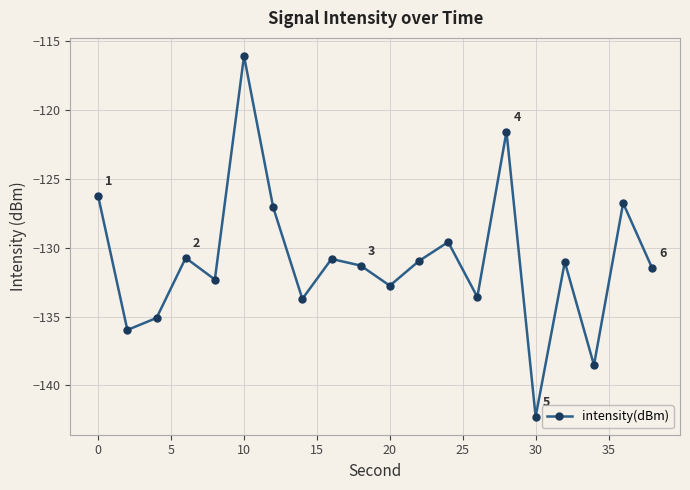

What is the maximum value shown in the chart?

-116.1